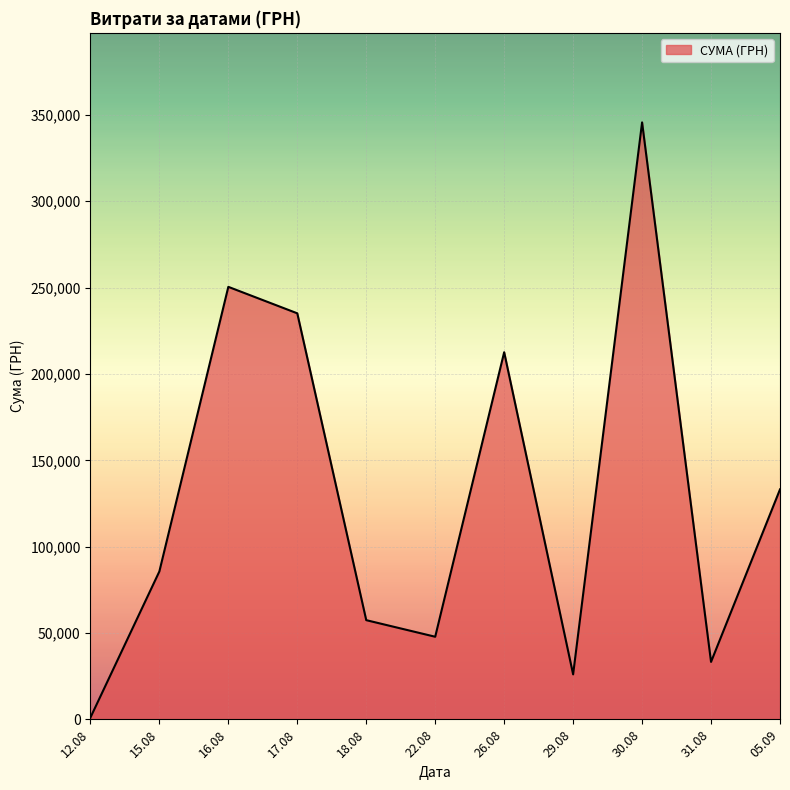

What is the sum of all values?

1428252.1